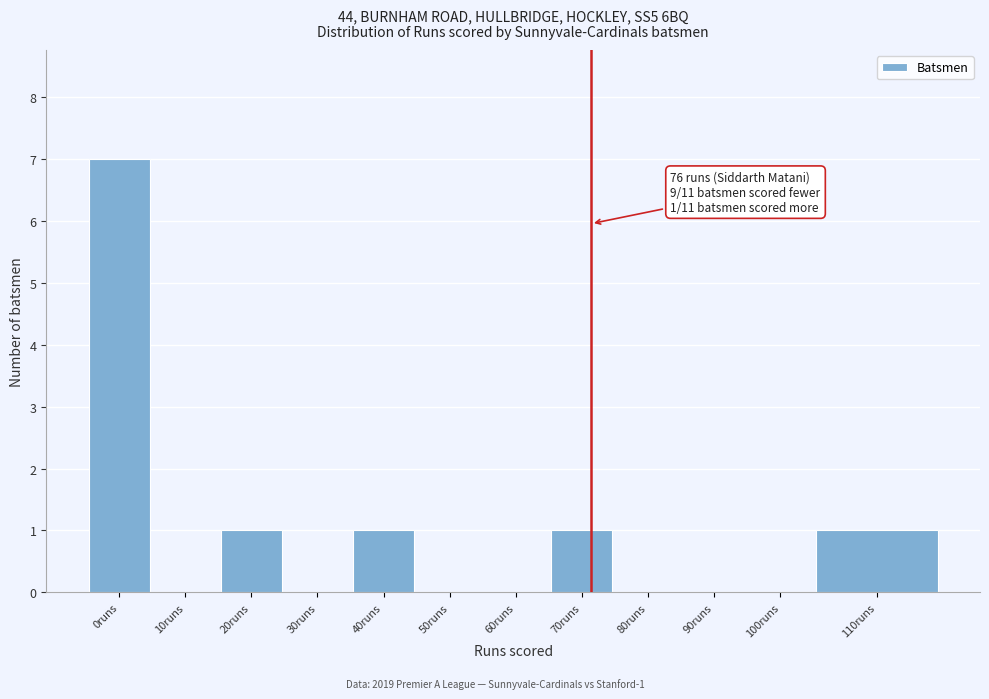

Reading left to right, what are all the values shown in this chart?

0runs=7	10runs=0	20runs=1	30runs=0	40runs=1	50runs=0	60runs=0	70runs=1	80runs=0	90runs=0	100runs=0	110runs=1